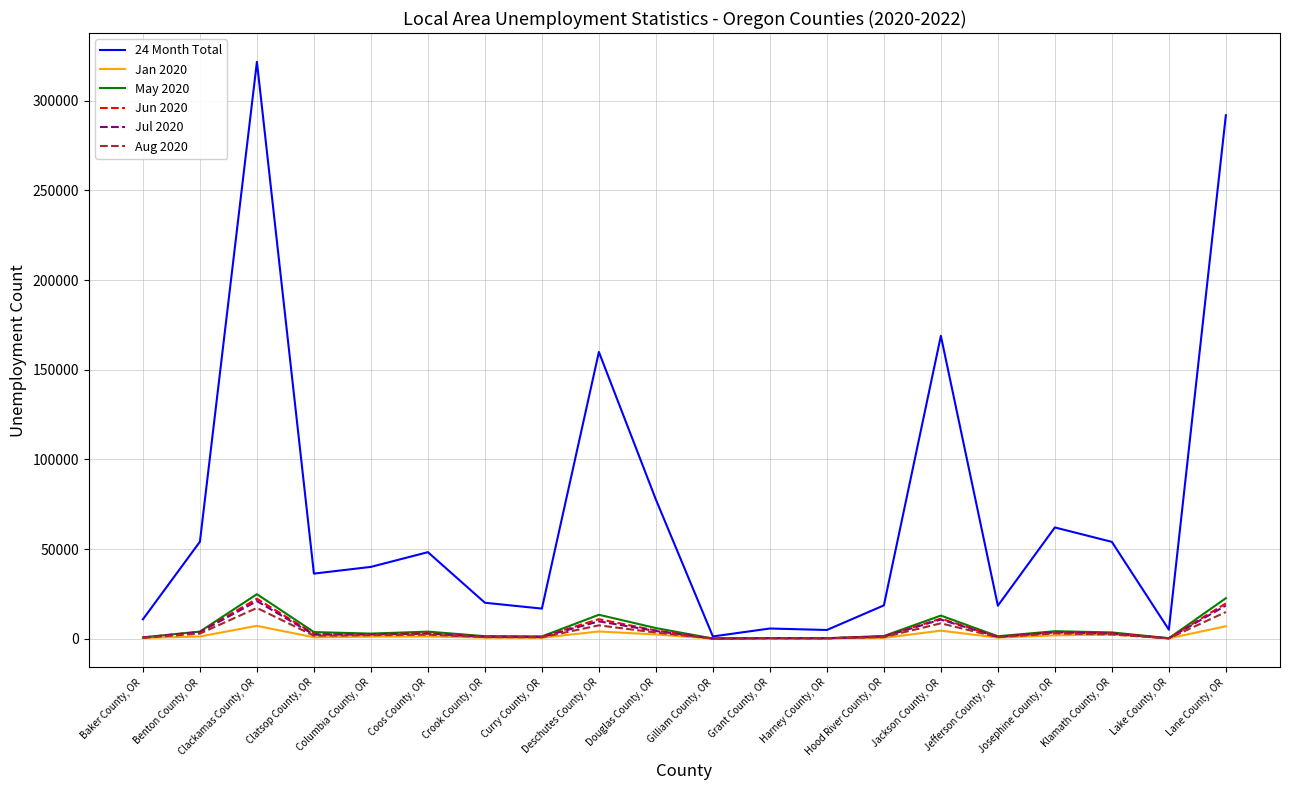

What is the difference between the Aug 2020 values at Columbia County, OR and Douglas County, OR?

1460